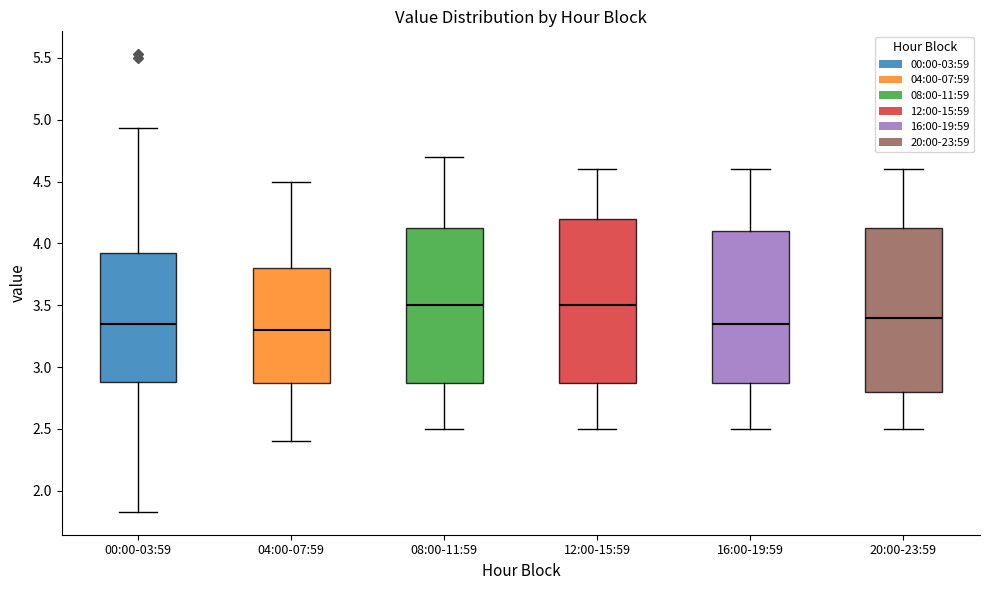

Reading left to right, transcribe this box plot: for each box, give where its median line is, the range the box spans, and where its two whiskers end, as read against the y-axis. The values are not printed on the chart, so give them approximately, as read against the axis.

00:00-03:59: median 3.35, box 2.90 to 3.90, whiskers 1.85 to 4.95
04:00-07:59: median 3.30, box 2.90 to 3.80, whiskers 2.40 to 4.50
08:00-11:59: median 3.50, box 2.90 to 4.15, whiskers 2.50 to 4.70
12:00-15:59: median 3.50, box 2.90 to 4.20, whiskers 2.50 to 4.60
16:00-19:59: median 3.35, box 2.90 to 4.10, whiskers 2.50 to 4.60
20:00-23:59: median 3.40, box 2.80 to 4.15, whiskers 2.50 to 4.60